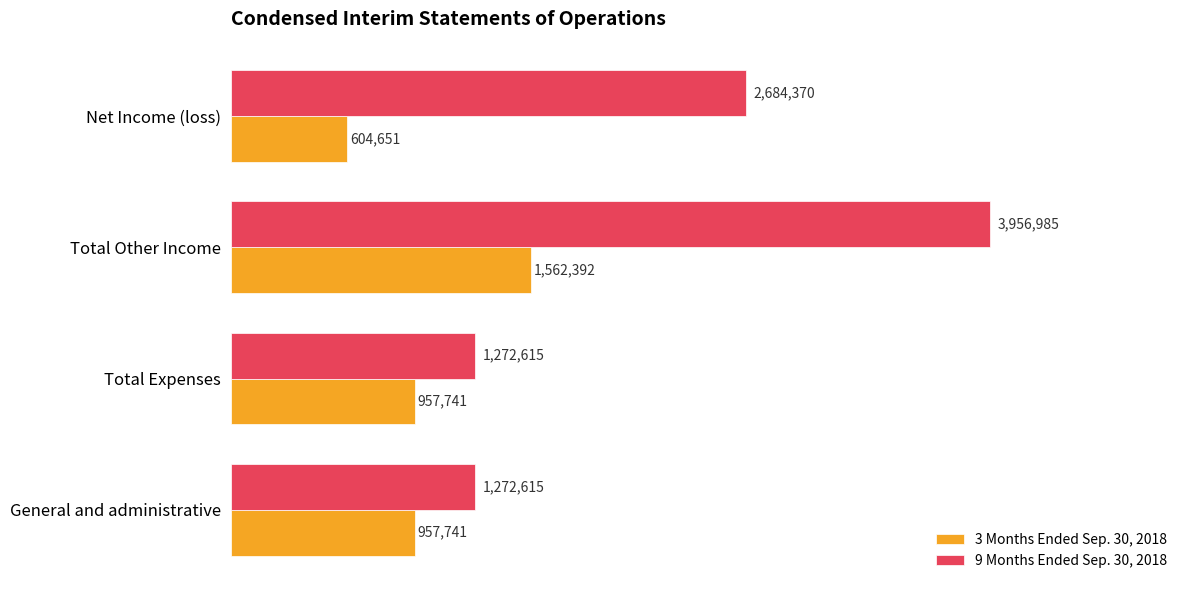

Reading left to right, what are all the values shown in this chart?

3 Months Ended Sep. 30, 2018: 957741	957741	1562392	604651
9 Months Ended Sep. 30, 2018: 1272615	1272615	3956985	2684370